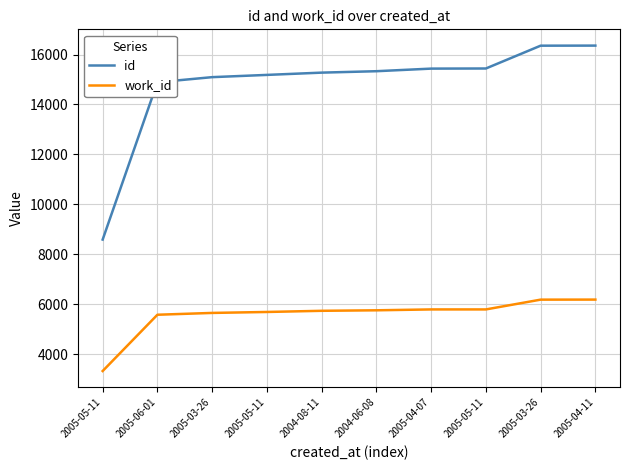

Reading left to right, list all the values displayed in this chart.

id: 8586	14889	15094	15184	15275	15332	15436	15441	16355	16358
work_id: 3319	5574	5647	5685	5732	5752	5787	5787	6179	6181